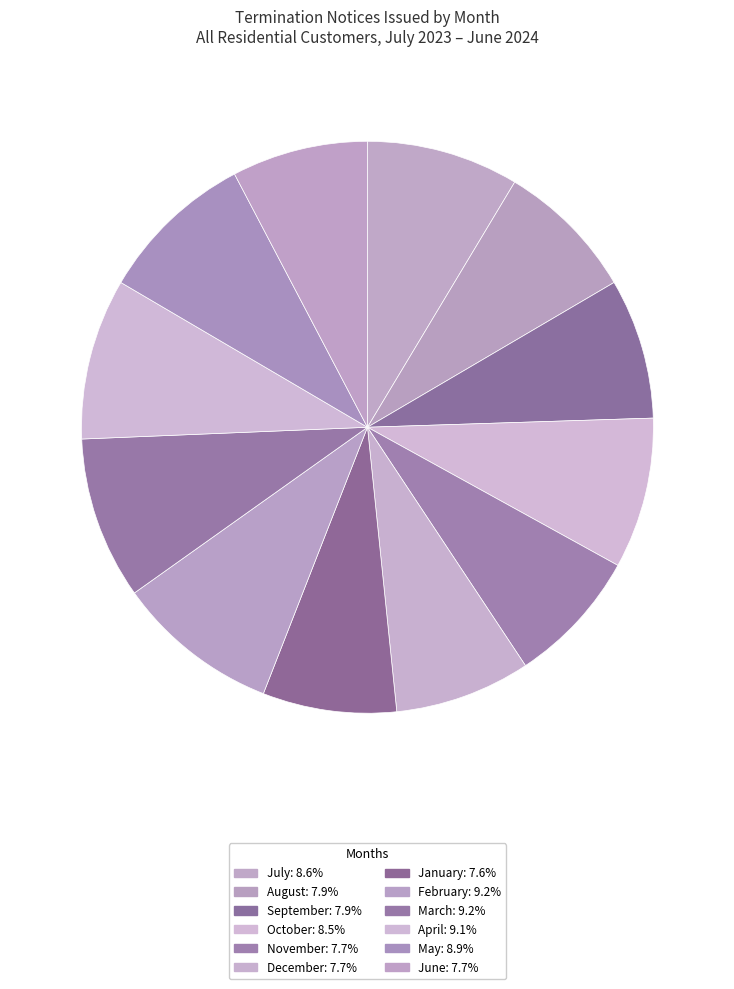

Does any single category account for the majority?

No